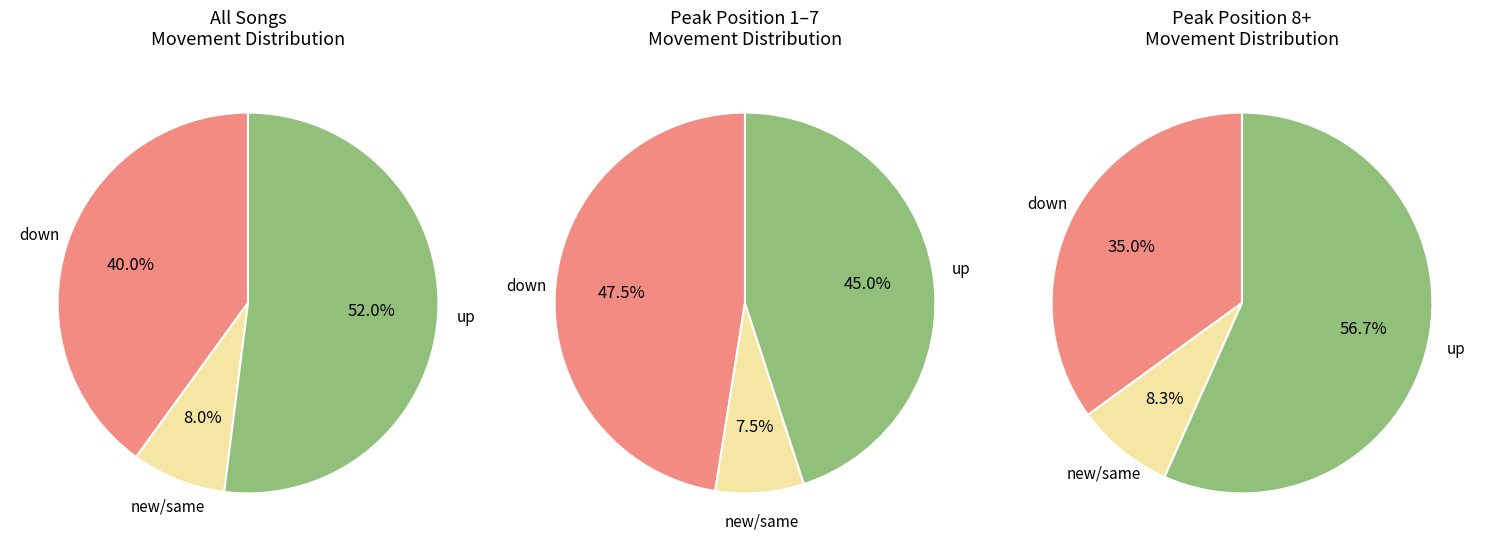

Is there a majority slice in this chart?

Yes